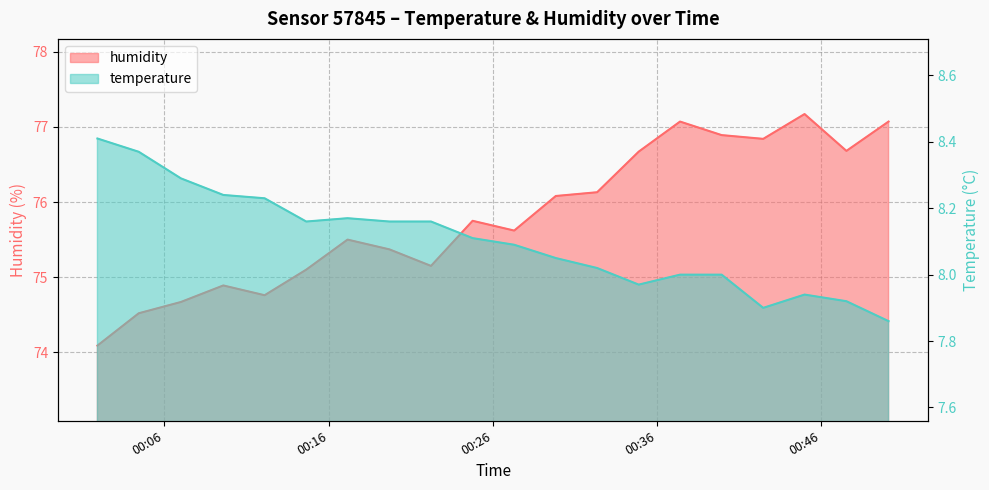

Between 2023-05-24T00:32:21 and 2023-05-24T00:42:28, which series saw the biggest shift?

humidity